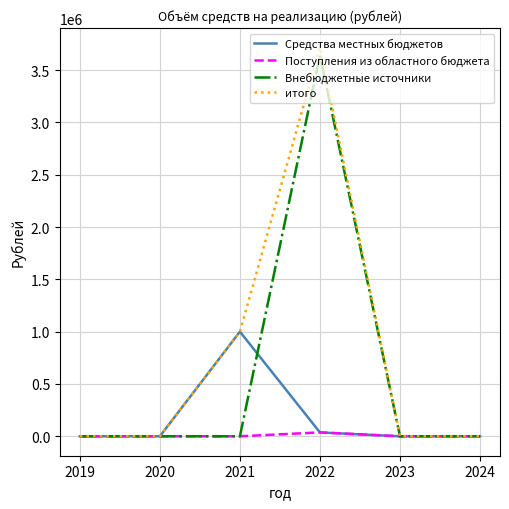

Which series has the widest spread of values?

итого